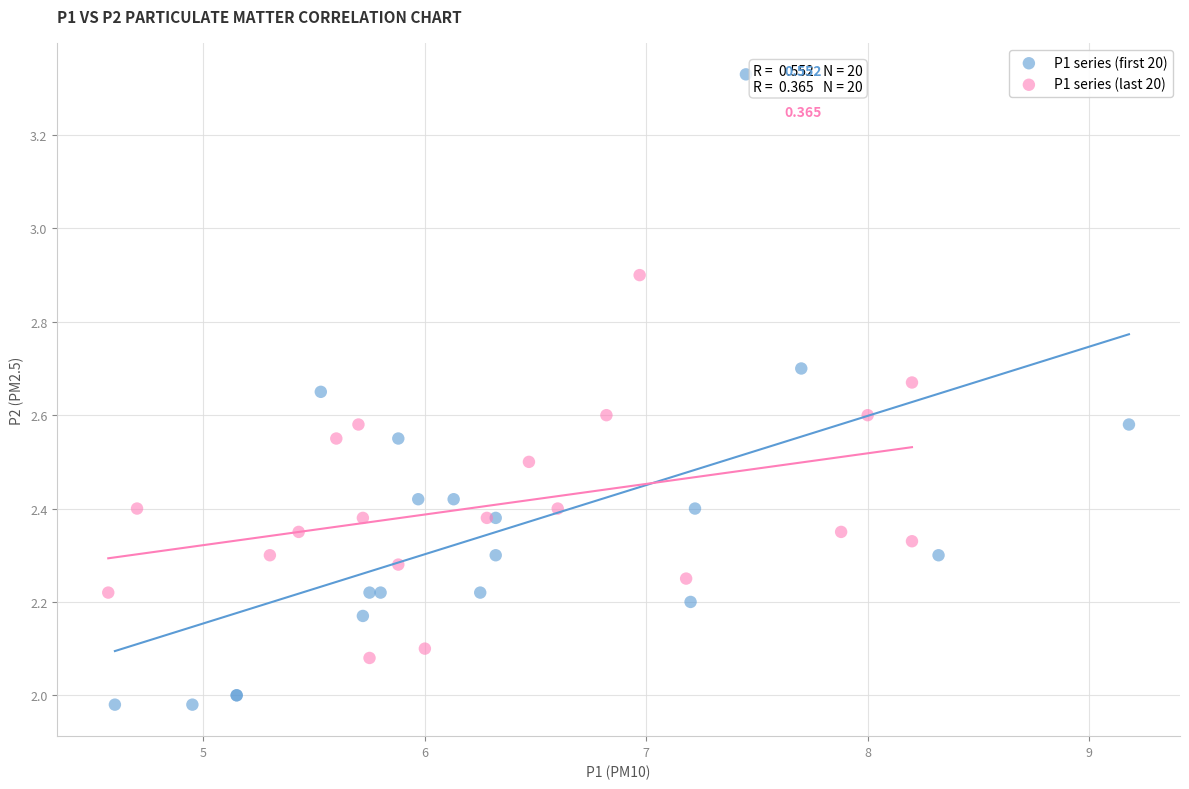

Which series contains the highest Y value?

P1 series (first 20)